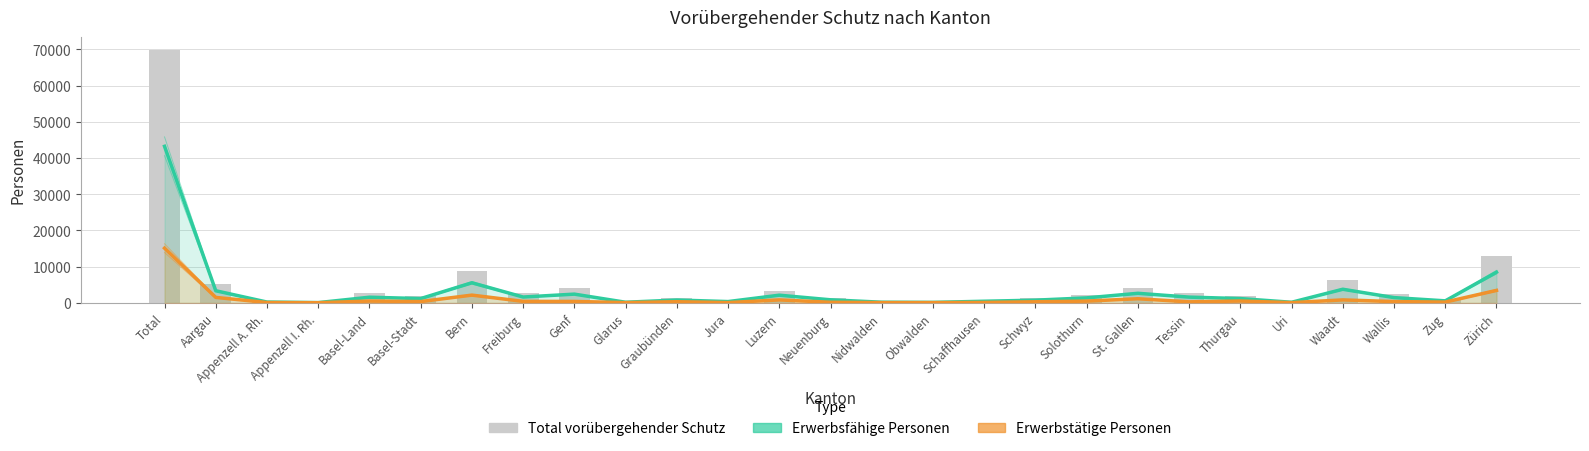

The Total vorübergehender Schutz series shows 179 at Appenzell I. Rh.. True or false?

False